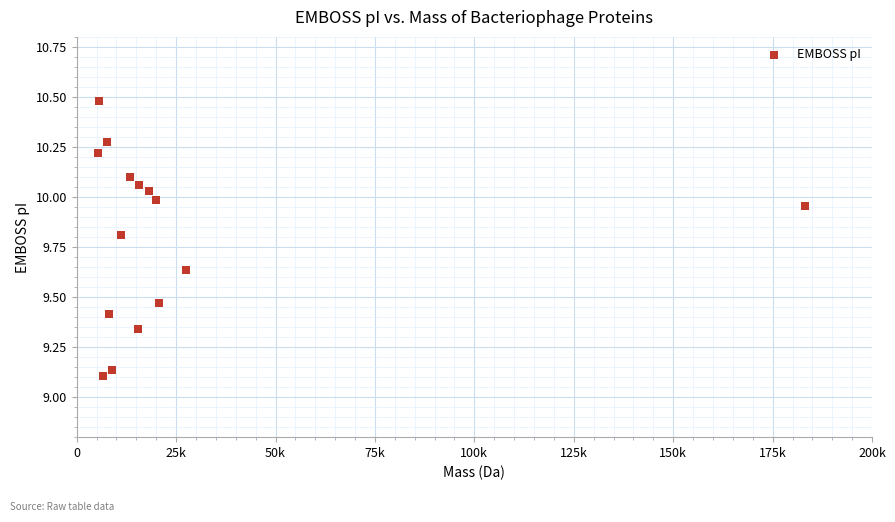

What is the range of X values (max minus min)?

177827.4